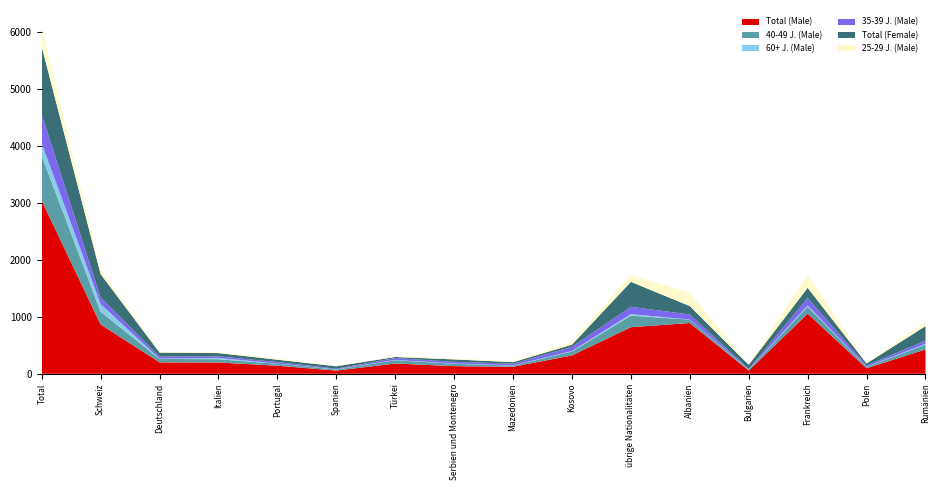

Reading left to right, transcribe all the data shown in this chart.

Total (Male): 3037	865	201	198	141	56	180	134	123	322	817	891	56	1054	97	427
40-49 J. (Male): 785	222	60	57	35	19	58	41	21	69	203	59	17	125	24	86
60+ J. (Male): 219	135	5	24	3	3	5	6	3	9	26	2	3	20	3	12
35-39 J. (Male): 506	113	36	27	27	10	33	29	30	73	128	88	8	130	21	56
Total (Female): 1190	413	70	57	41	44	19	42	27	38	439	148	73	179	36	255
25-29 J. (Male): 340	73	16	14	20	5	12	16	19	47	118	234	6	228	10	72